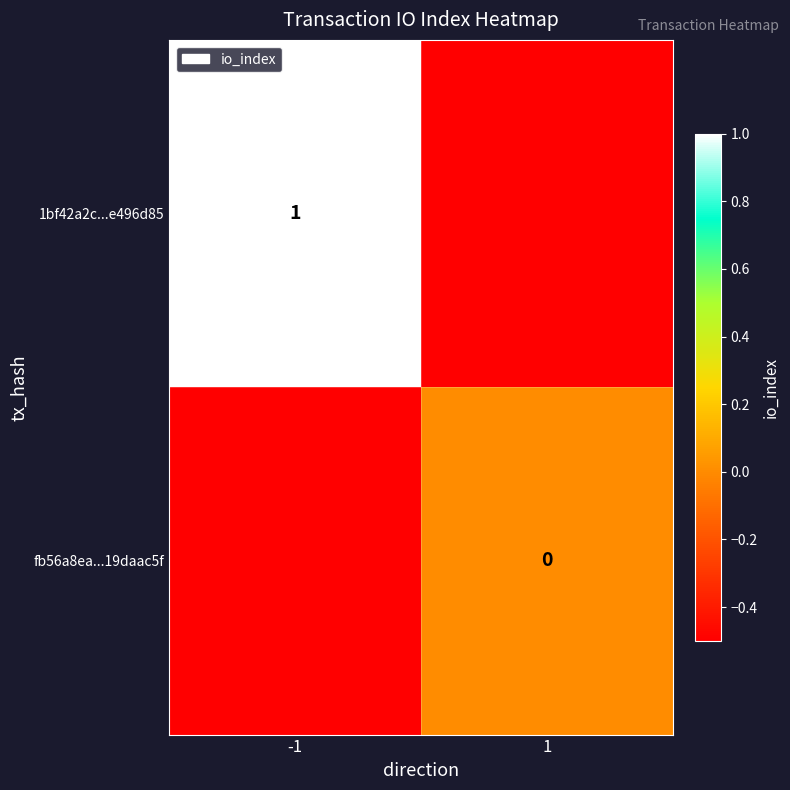

The fb56a8ea...19daac5f series shows 0.0 at 1. True or false?

True